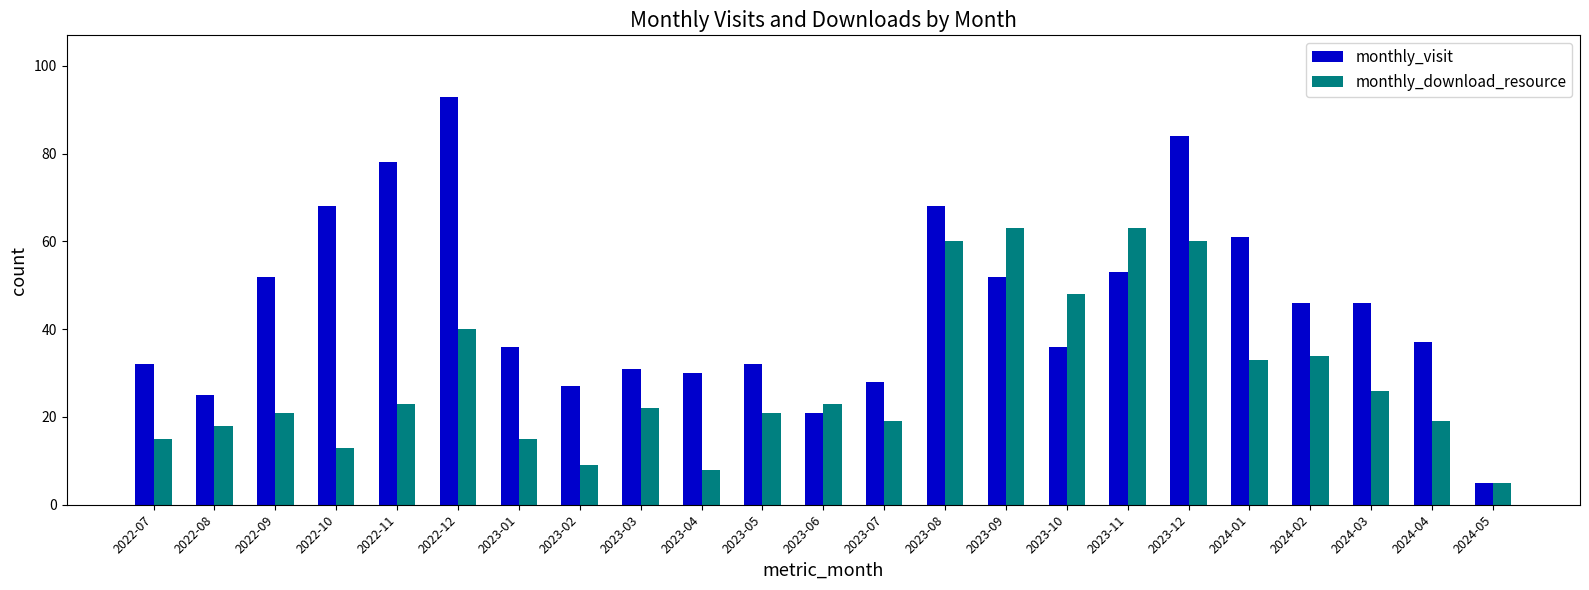

Reading left to right, what are all the values shown in this chart?

monthly_visit: 2022-07=32	2022-08=25	2022-09=52	2022-10=68	2022-11=78	2022-12=93	2023-01=36	2023-02=27	2023-03=31	2023-04=30	2023-05=32	2023-06=21	2023-07=28	2023-08=68	2023-09=52	2023-10=36	2023-11=53	2023-12=84	2024-01=61	2024-02=46	2024-03=46	2024-04=37	2024-05=5
monthly_download_resource: 2022-07=15	2022-08=18	2022-09=21	2022-10=13	2022-11=23	2022-12=40	2023-01=15	2023-02=9	2023-03=22	2023-04=8	2023-05=21	2023-06=23	2023-07=19	2023-08=60	2023-09=63	2023-10=48	2023-11=63	2023-12=60	2024-01=33	2024-02=34	2024-03=26	2024-04=19	2024-05=5